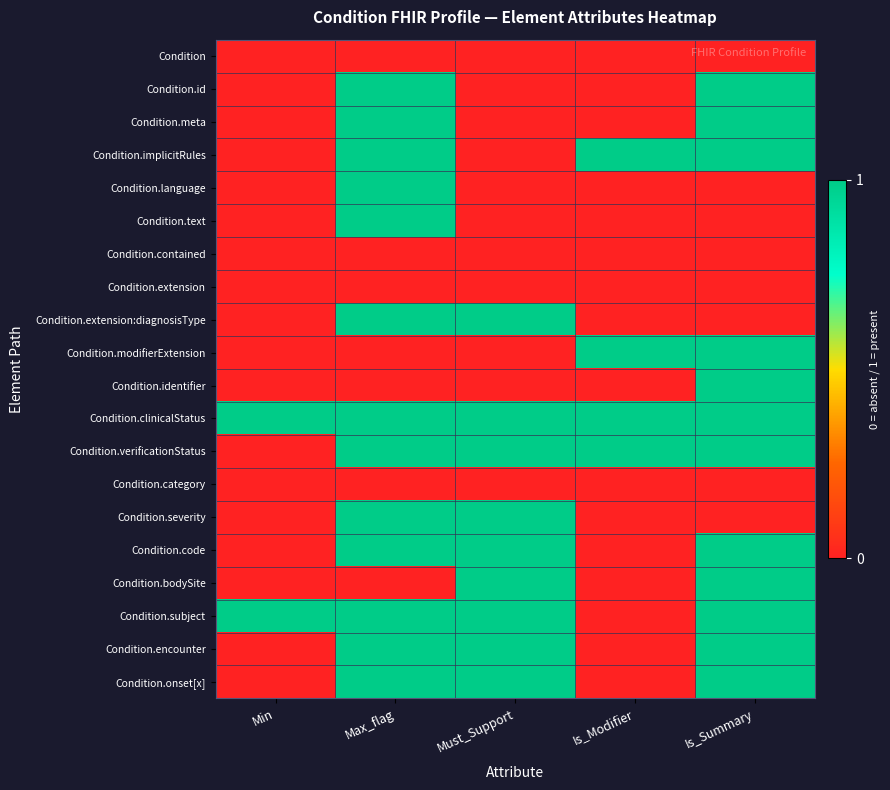

How many distinct data groups are displayed?

20